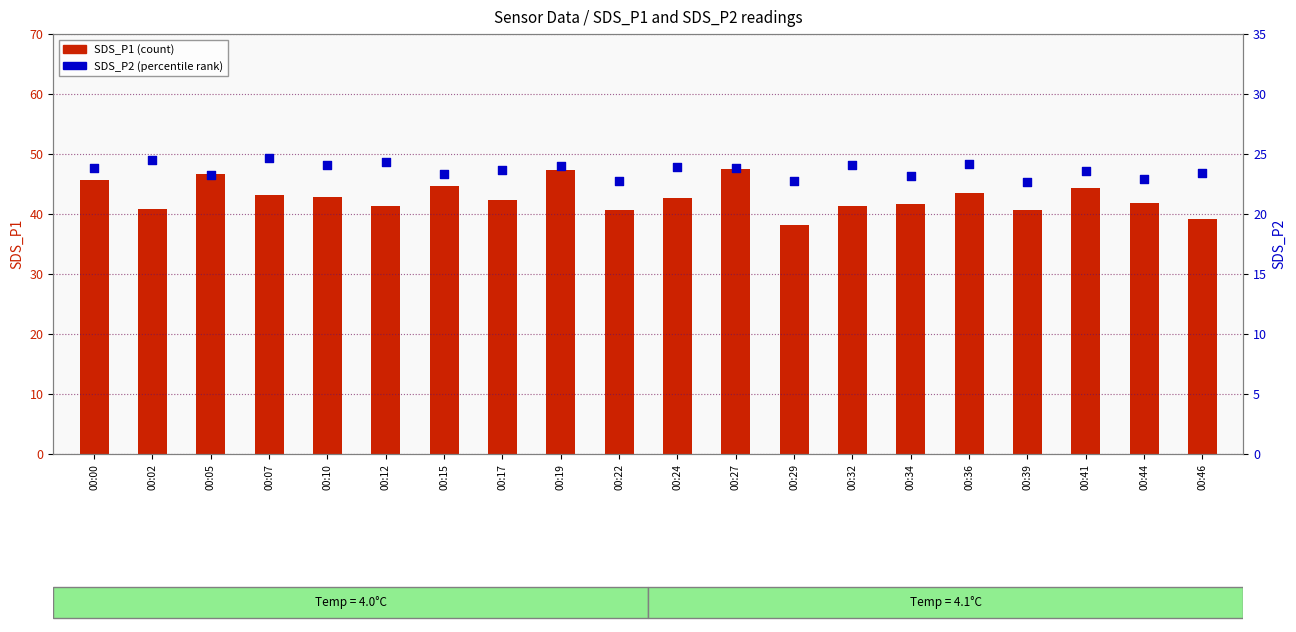

At how many categories does at least one series exceed 25?

20